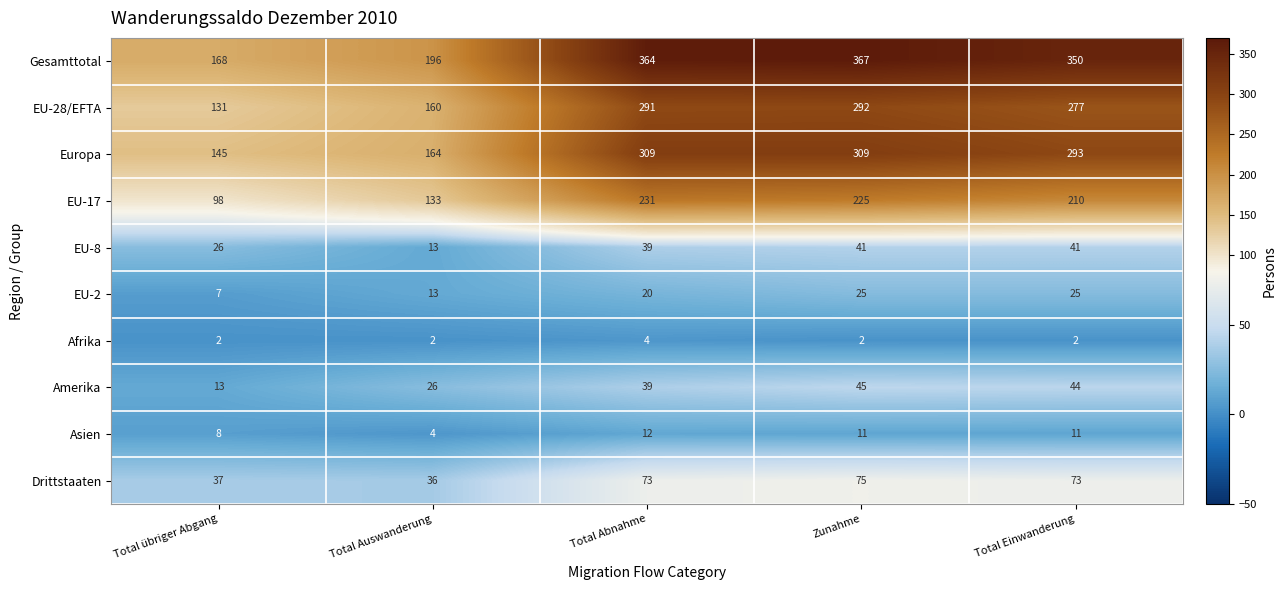

Between Total Auswanderung and Total Einwanderung, which series saw the biggest shift?

Gesamttotal